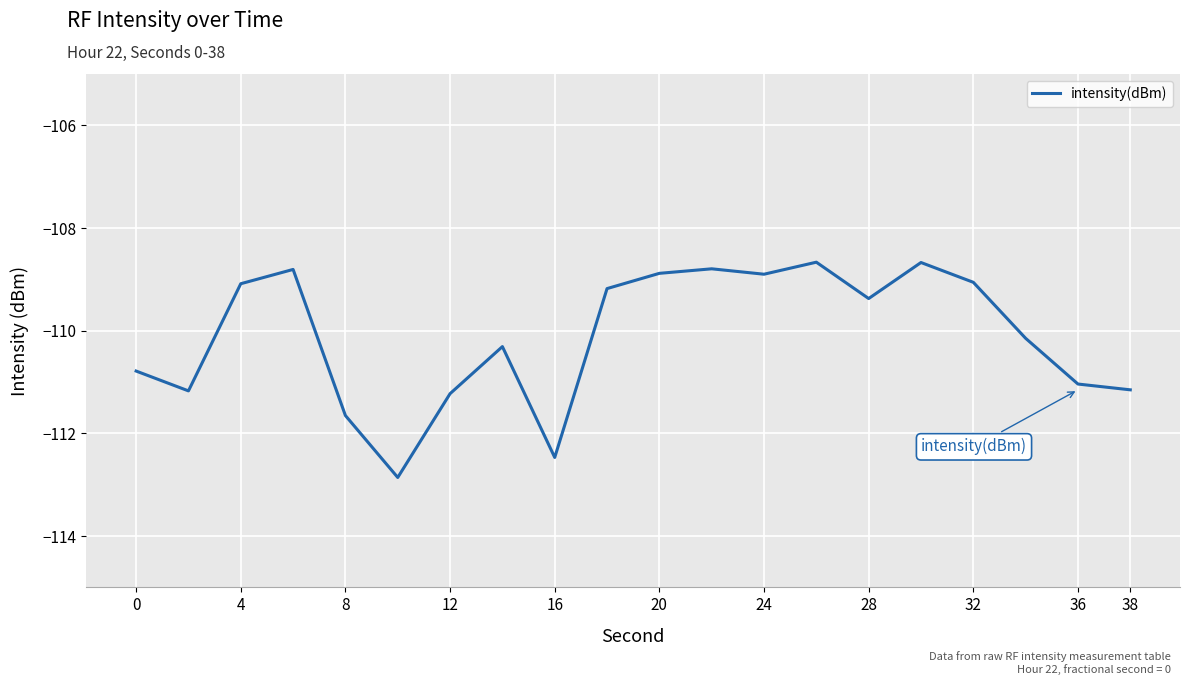

What is the difference between the maximum and minimum values?

4.2